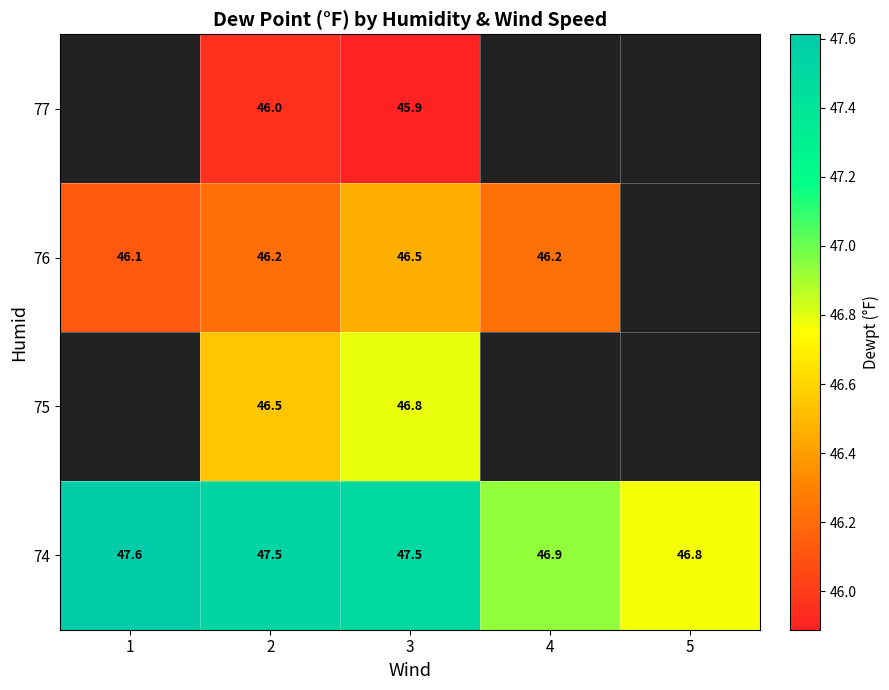

Is the value of 74 at 3 greater than the value of 75 at 2?

Yes